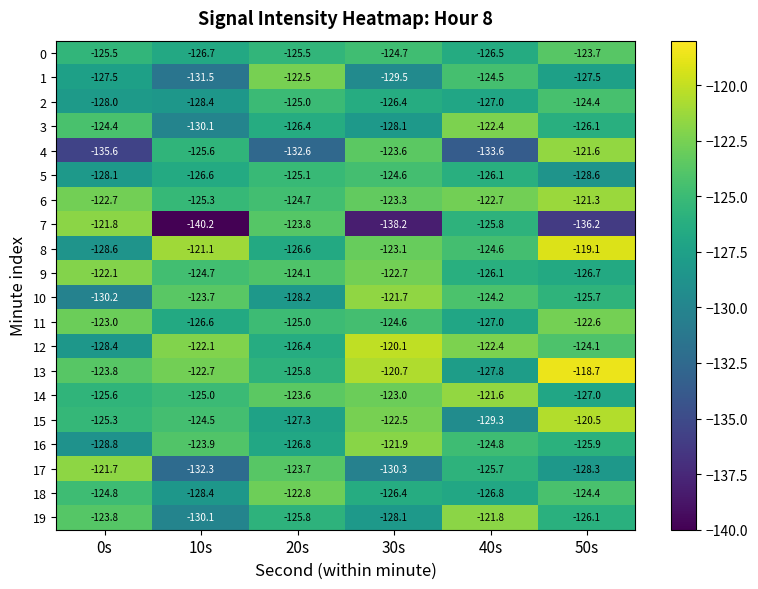

True or false: 6 has a value of -125.3 at 10s.

True